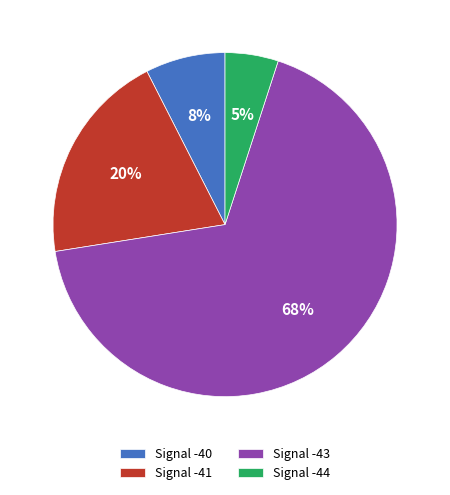

Combined, do Signal -41 and Signal -43 account for over 50%?

Yes